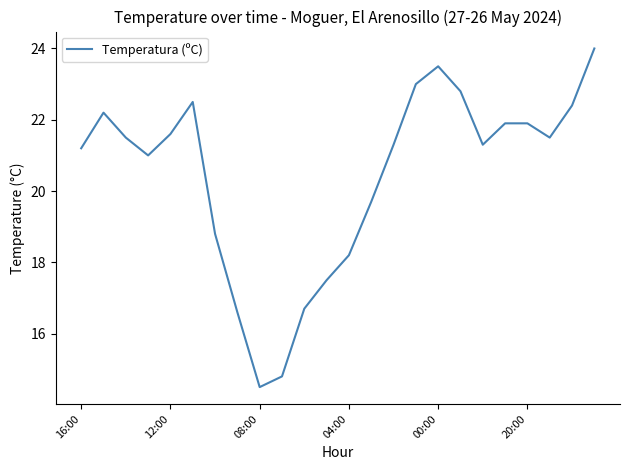

What is the maximum value shown in the chart?

24.0